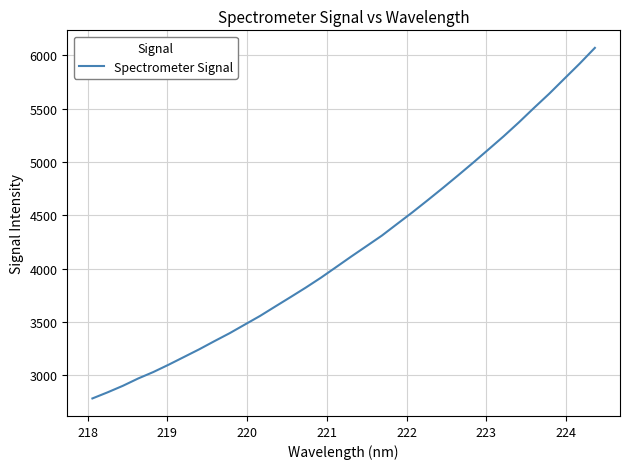

What is the maximum value shown in the chart?

6071.5